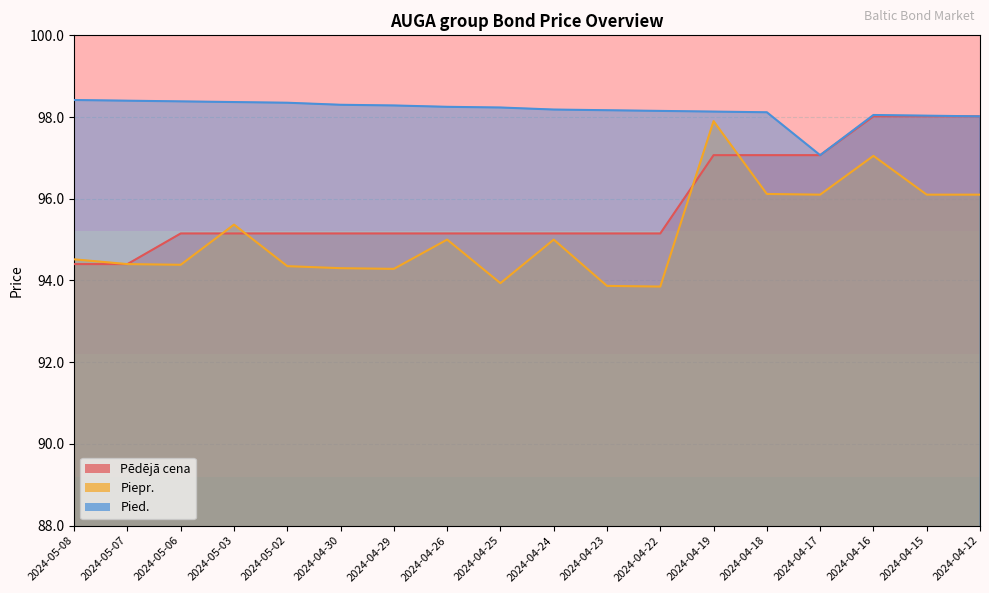

How many data points does each series have?

18